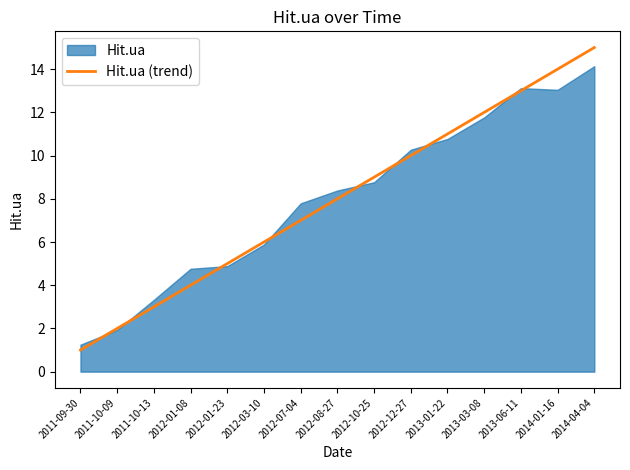

List the labels in order of value, largest first.

2014-04-04, 2014-01-16, 2013-06-11, 2013-03-08, 2013-01-22, 2012-12-27, 2012-10-25, 2012-08-27, 2012-07-04, 2012-03-10, 2012-01-23, 2012-01-08, 2011-10-13, 2011-10-09, 2011-09-30